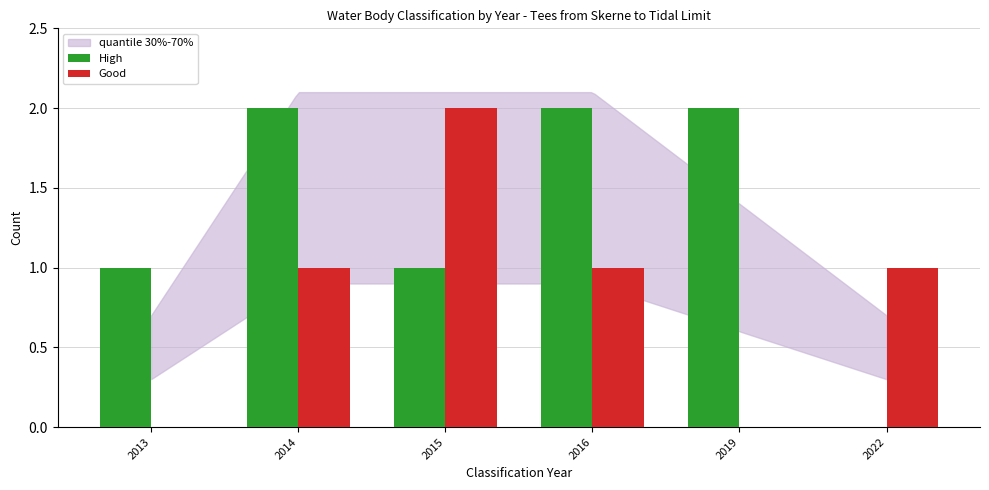

How many groups of bars are there?

6